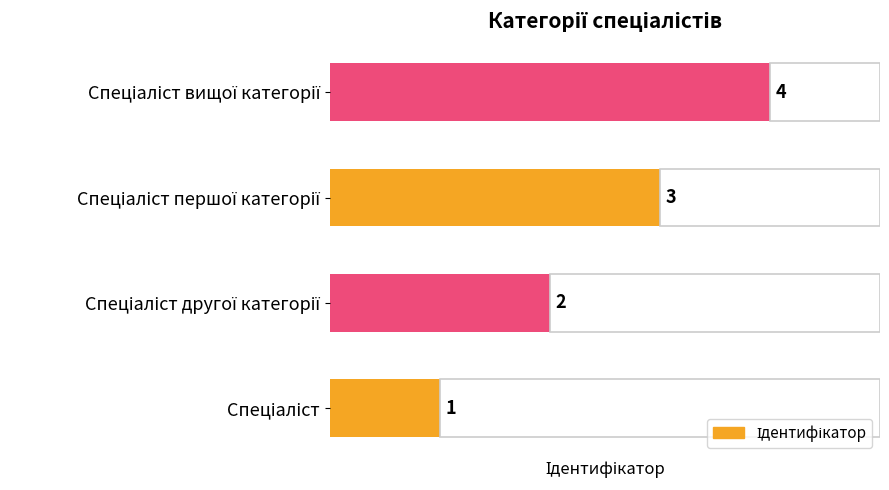

What is the maximum value shown in the chart?

4